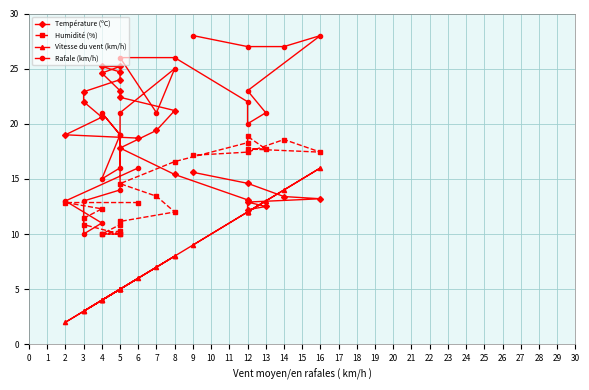

Rank the series at 4 from lowest to highest value.

Vitesse du vent (km/h), Rafale (km/h), Humidité (%), Température (ºC)